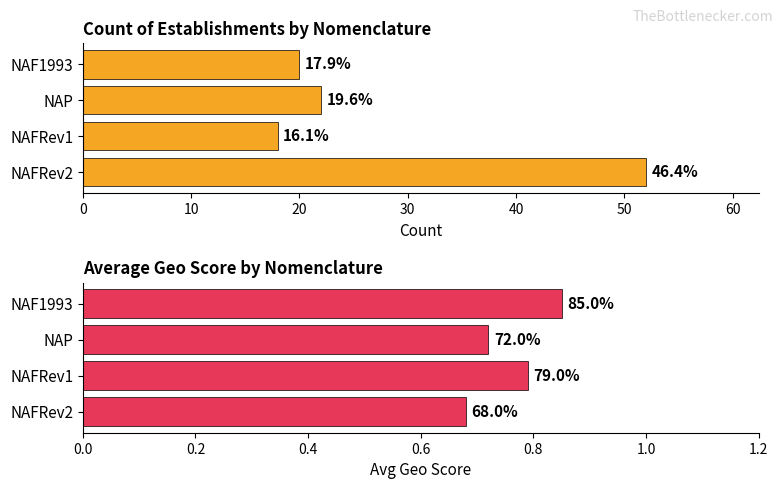

True or false: Count of Establishments has a value of 86.4 at NAFRev2.

False